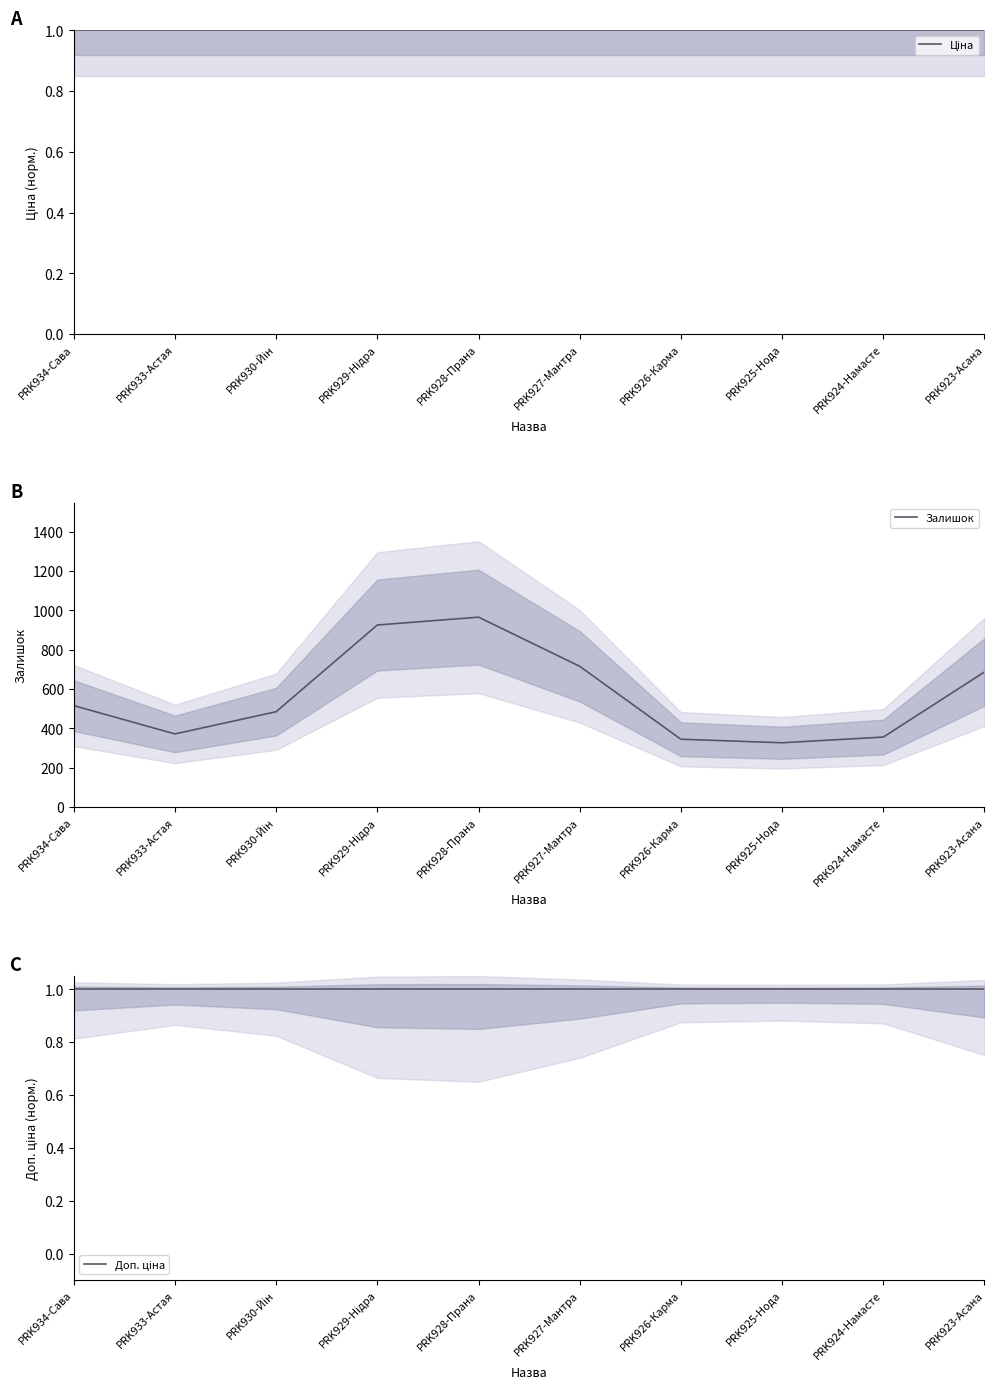

What is the label of the 8th point from the left?

PRK925-Нода